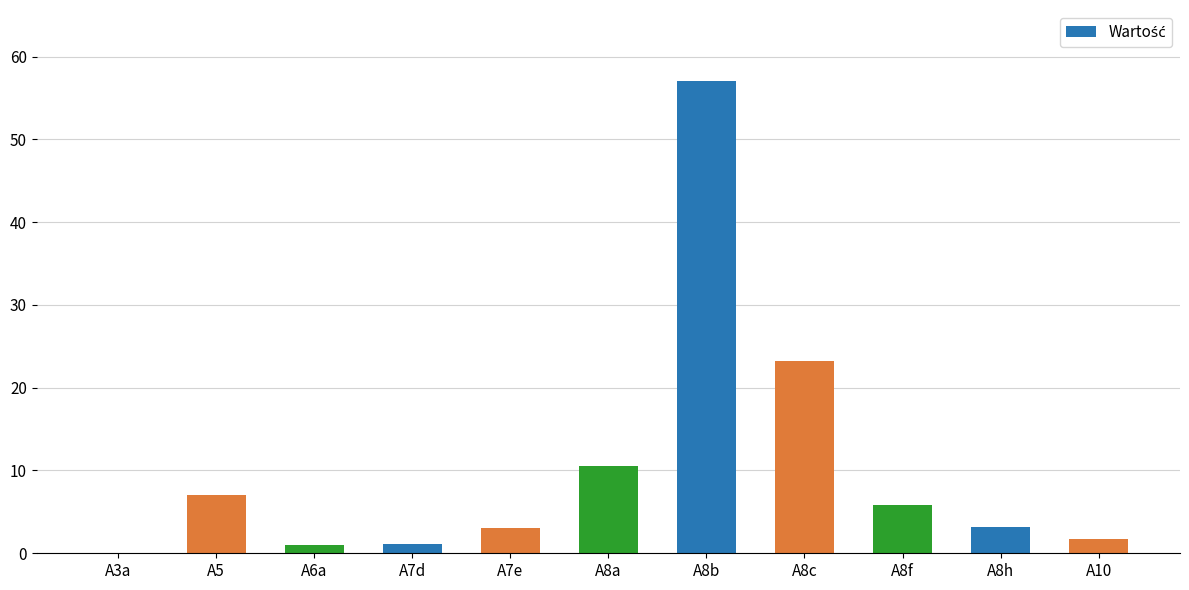

Which label corresponds to the largest value in the chart?

A8b